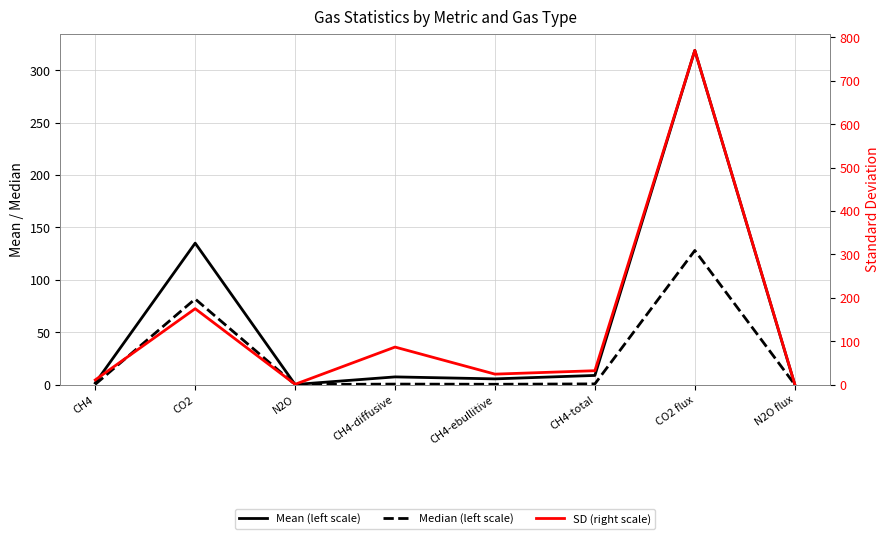

What is the difference between the maximum and minimum values in the SD (right scale) series?

769.4